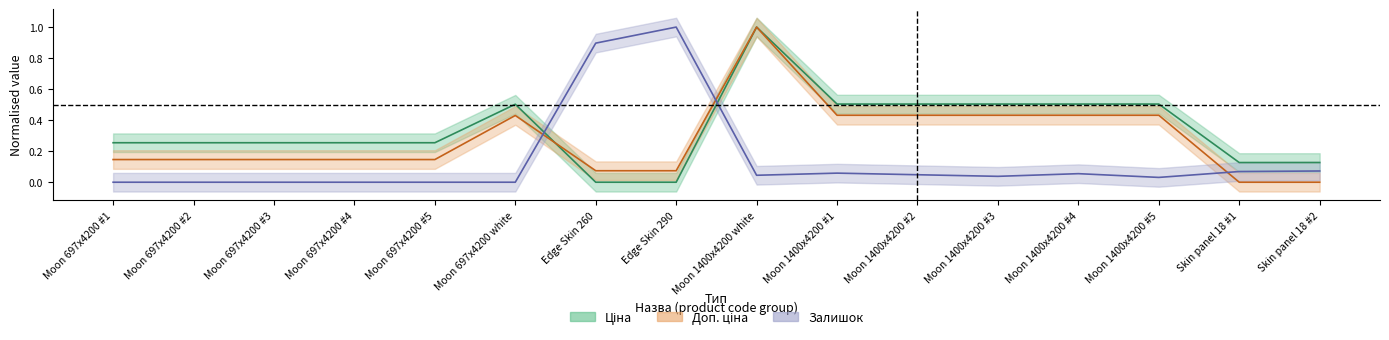

True or false: Доп. ціна has a value of 0.1 at Moon 1400x4200 #2.

False